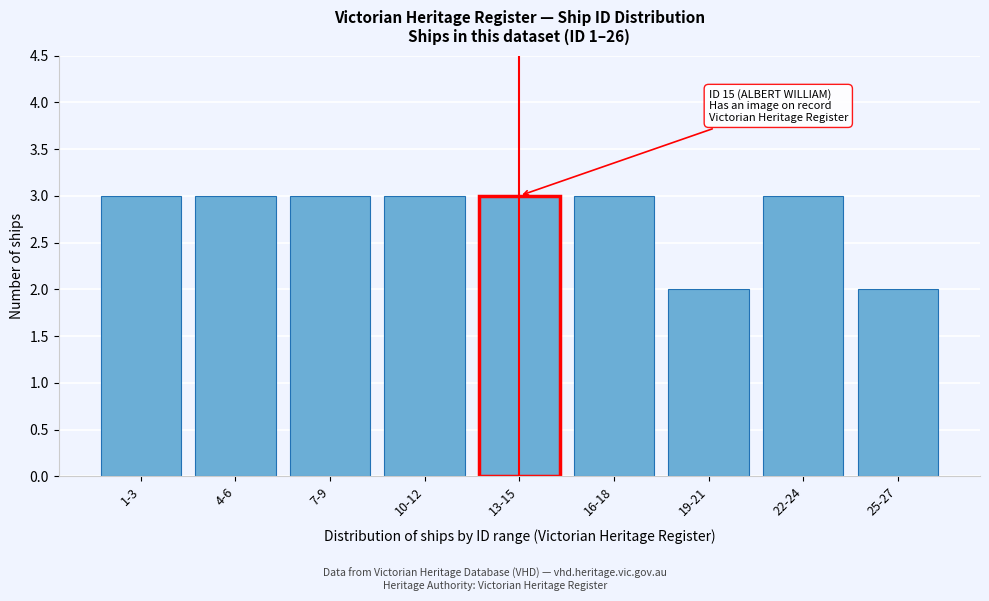

Reading left to right, list all the values displayed in this chart.

1-3=3	4-6=3	7-9=3	10-12=3	13-15=3	16-18=3	19-21=2	22-24=3	25-27=2